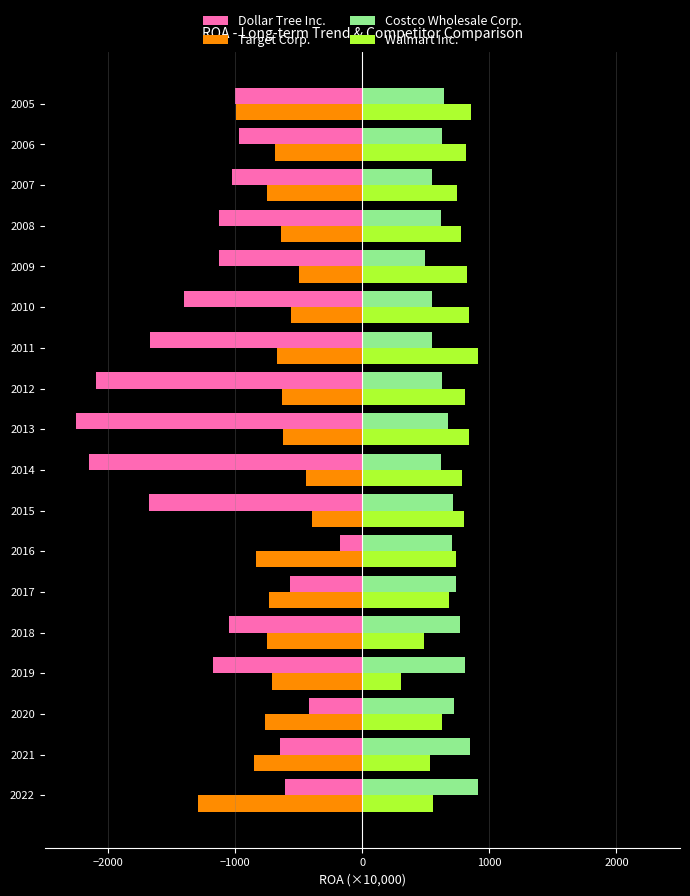

What is the highest value of the Dollar Tree Inc. series?

-178.0